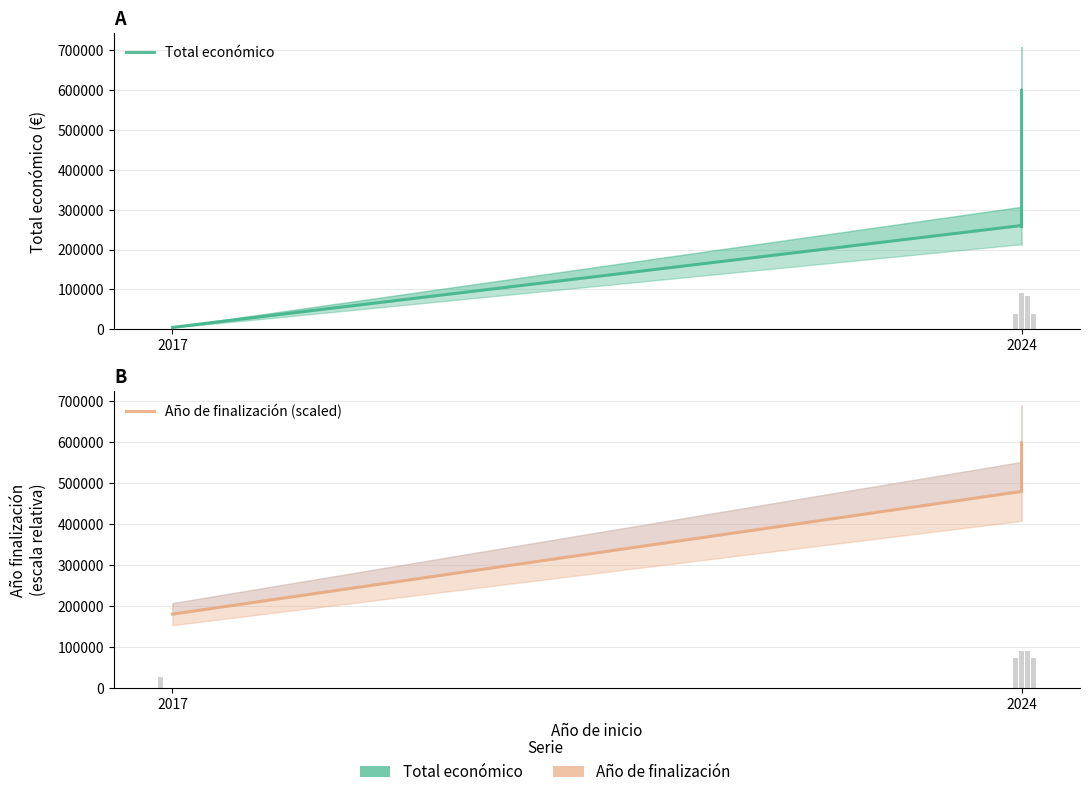

How many values in the Total económico series exceed 260325?

2